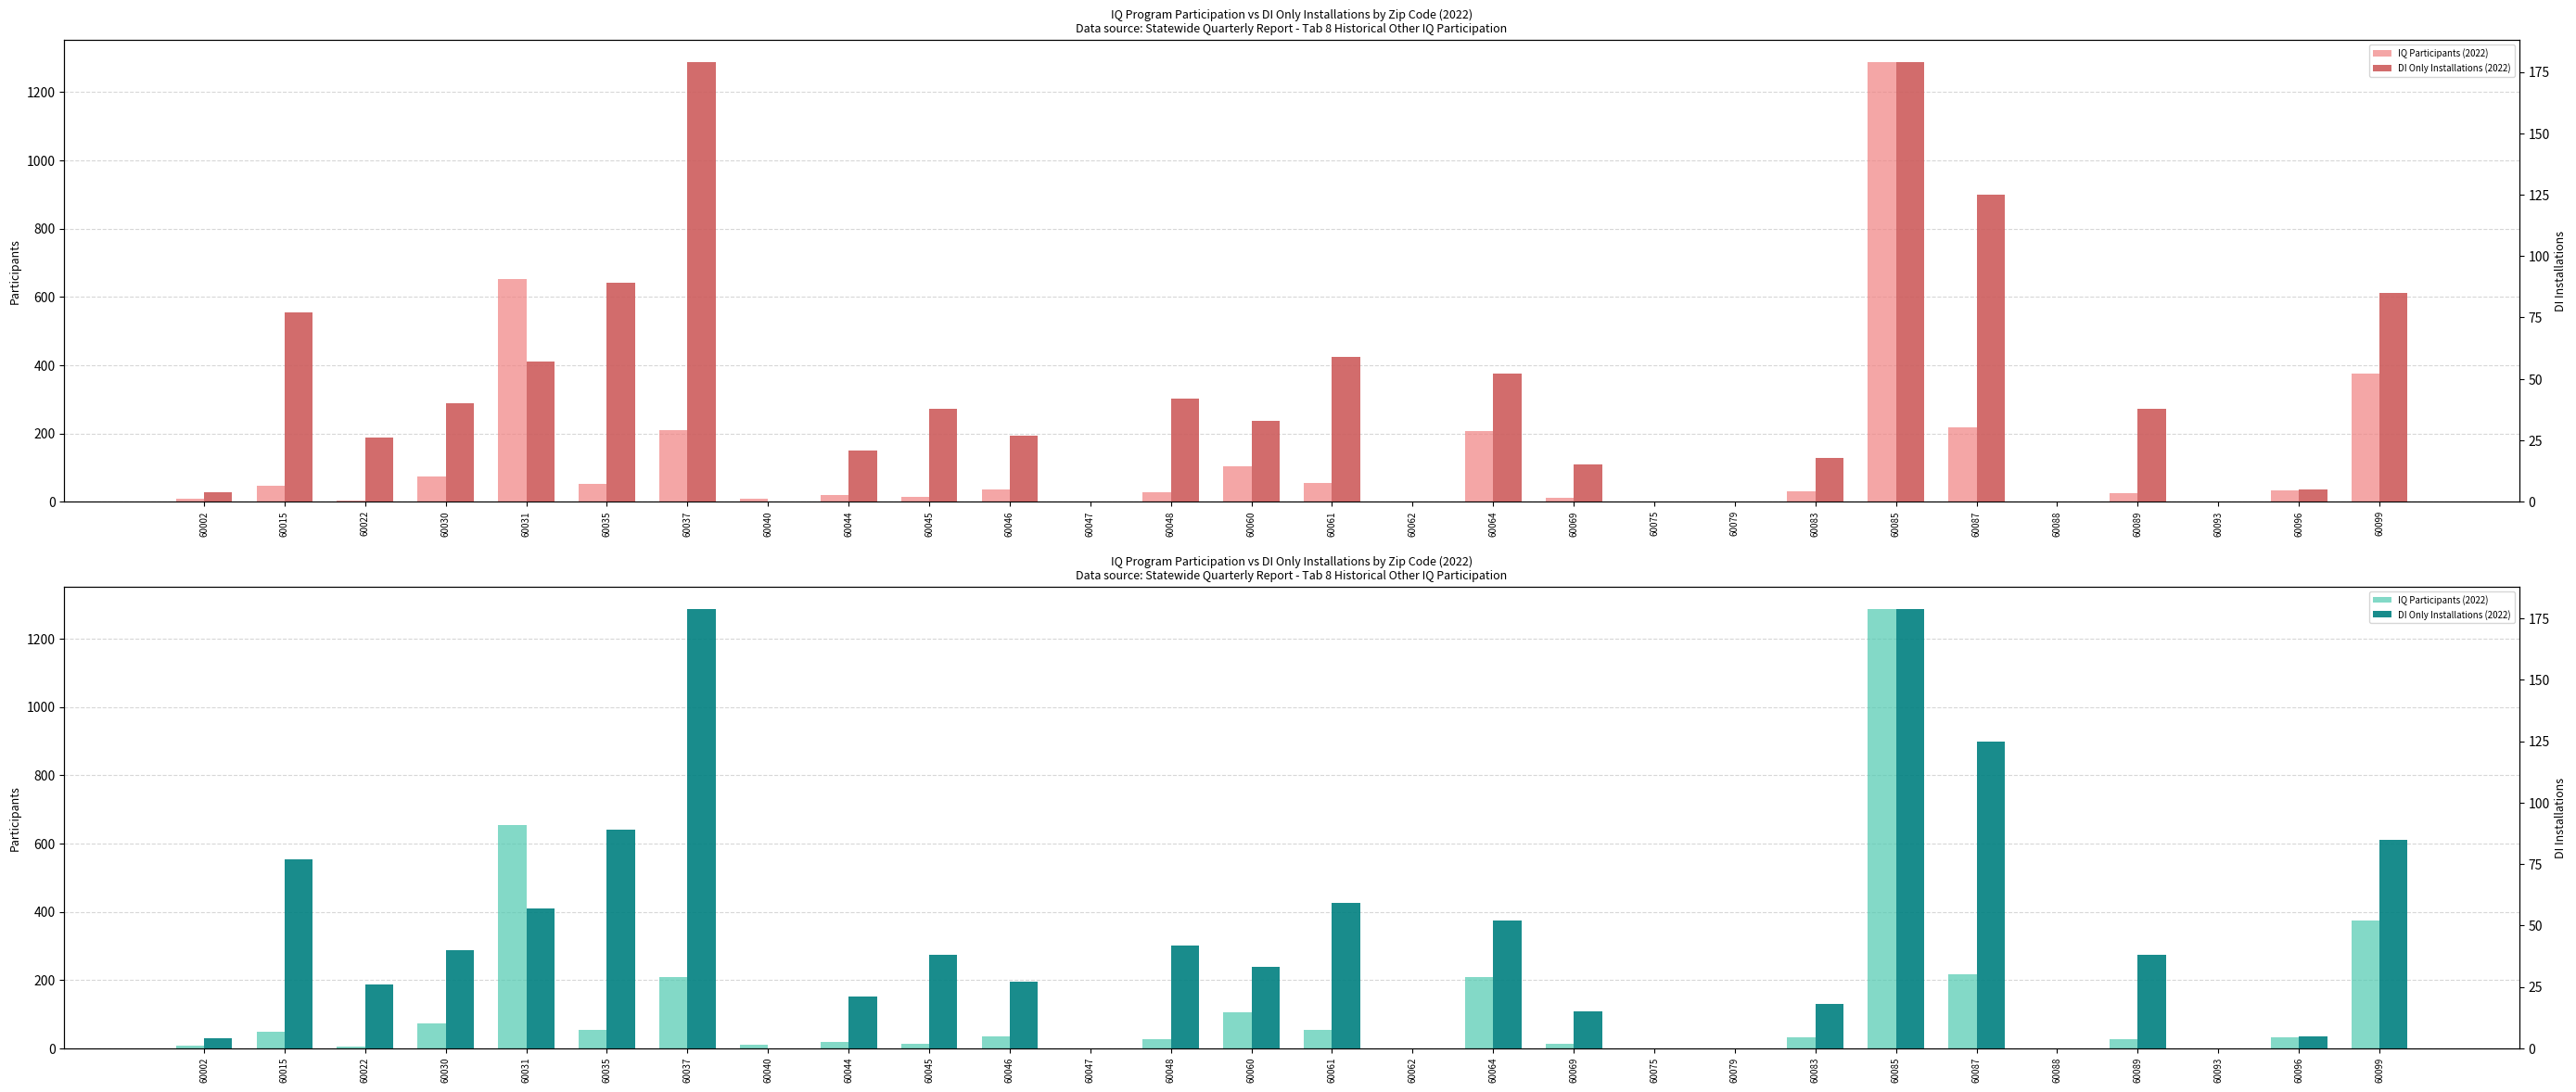

At which label does DI Only Installations (2022) first exceed 33?

60015